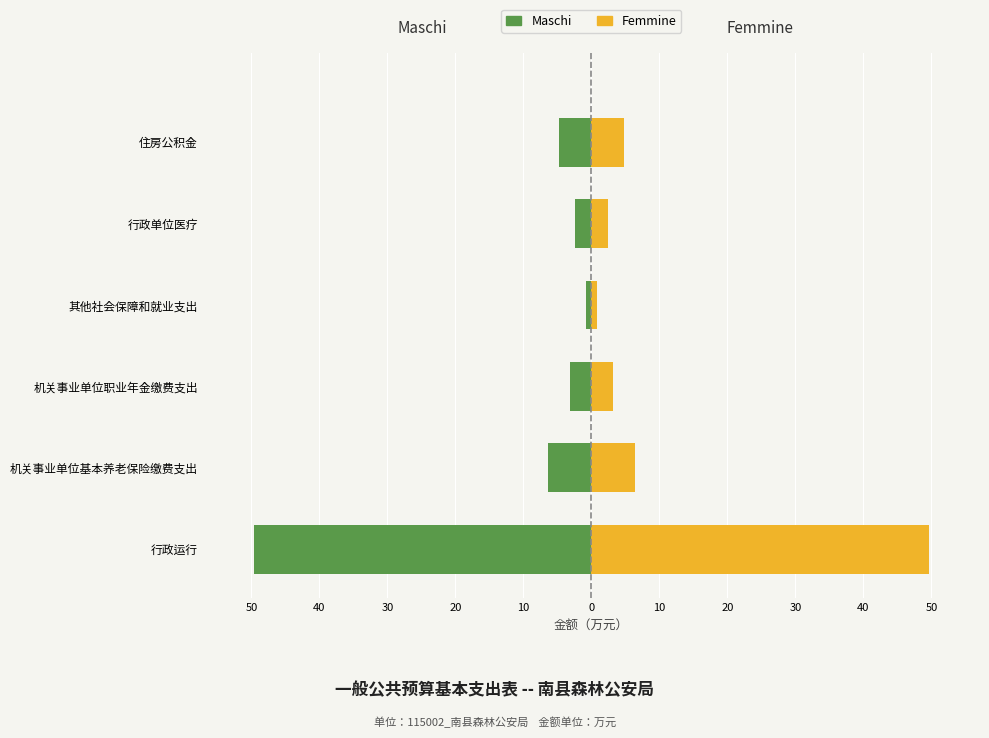

How many series are shown in this chart?

2